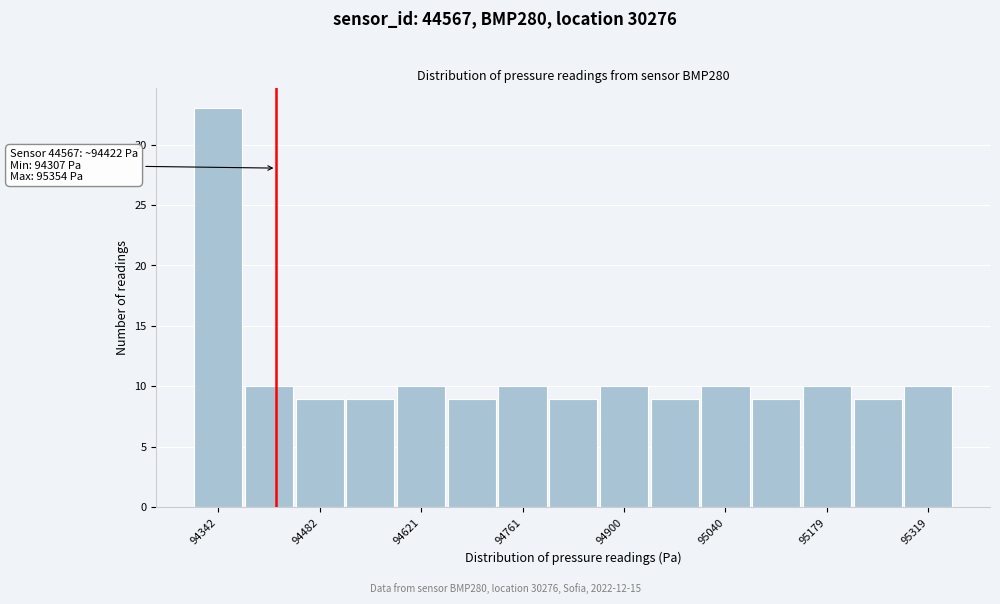

Read against the x-axis, roughly where is the centre of the tallest bar?

94340